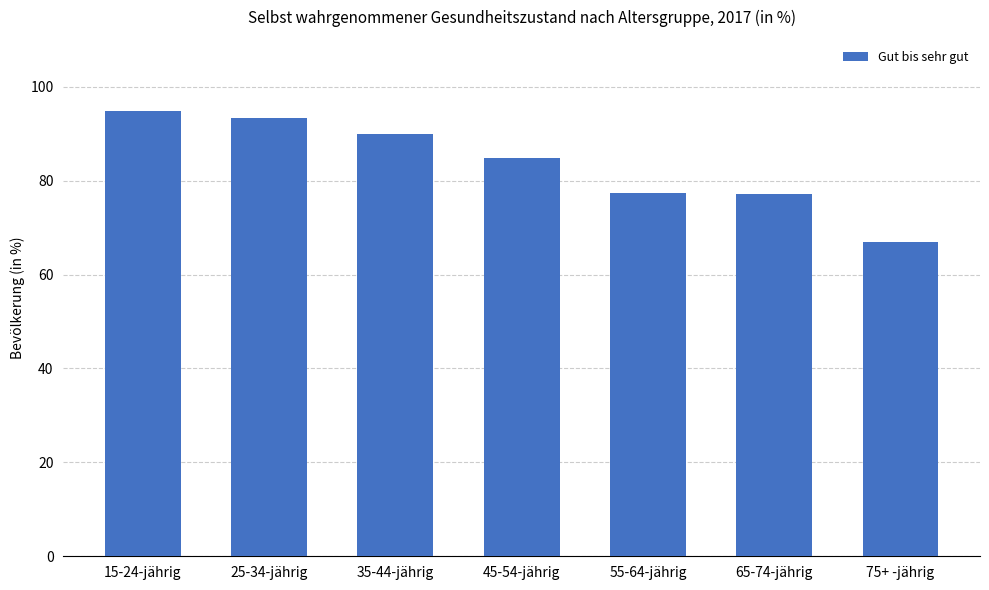

What is the greatest value displayed?

94.9